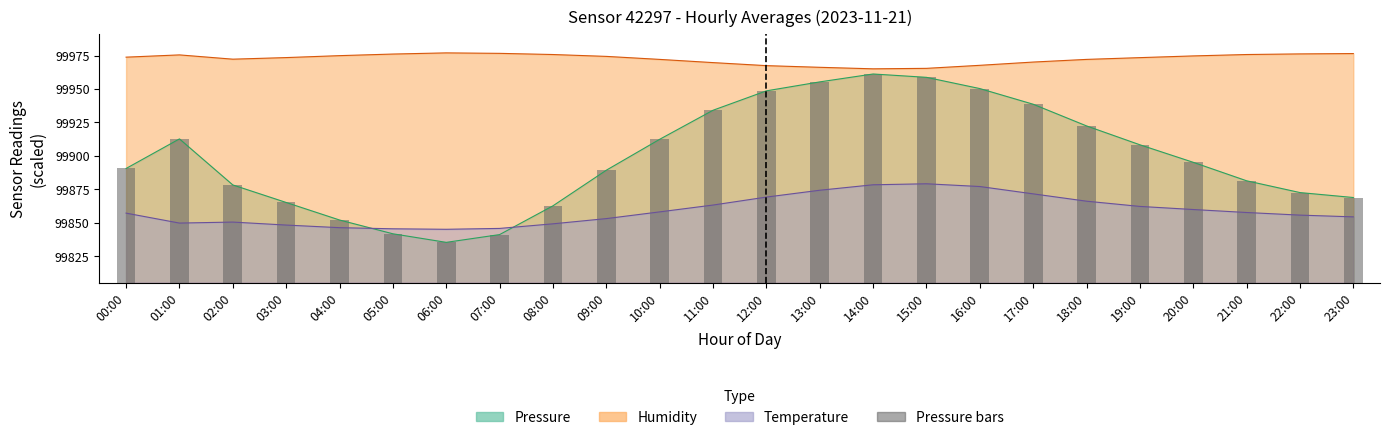

Rank the categories by value from lowest to highest.

06:00, 07:00, 05:00, 04:00, 08:00, 03:00, 23:00, 22:00, 02:00, 21:00, 09:00, 00:00, 20:00, 19:00, 10:00, 01:00, 18:00, 11:00, 17:00, 12:00, 16:00, 13:00, 15:00, 14:00